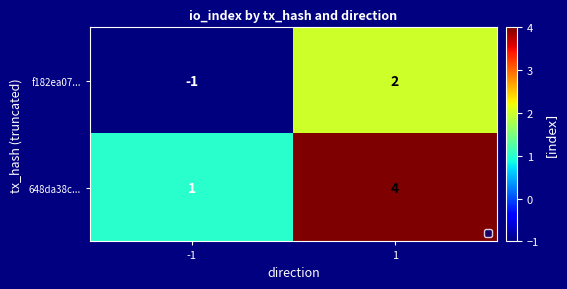

Which series has the largest total across all categories?

648da38c...